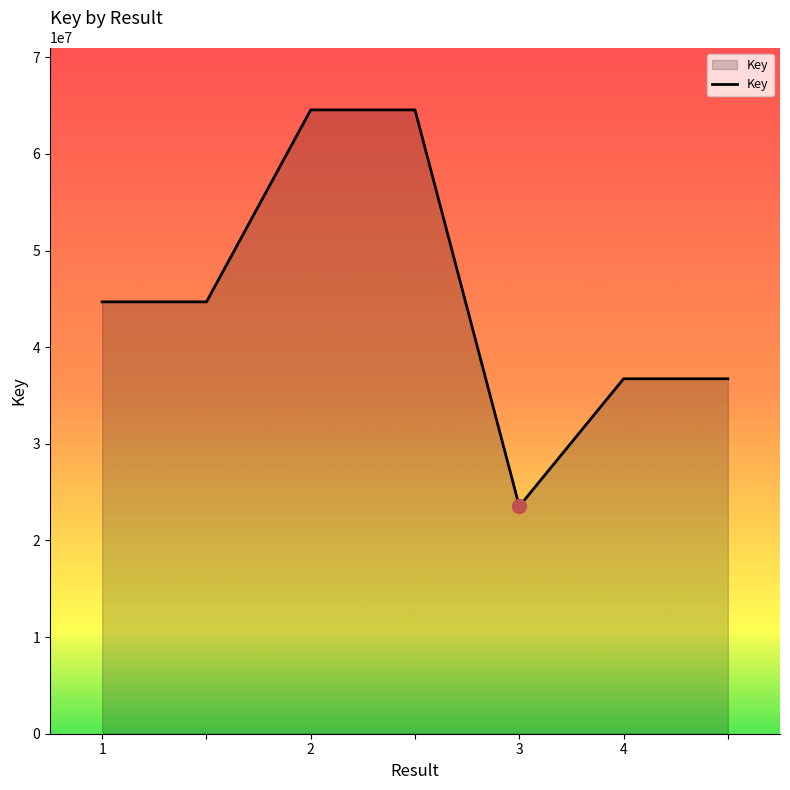

What is the sum of all values?

315524994